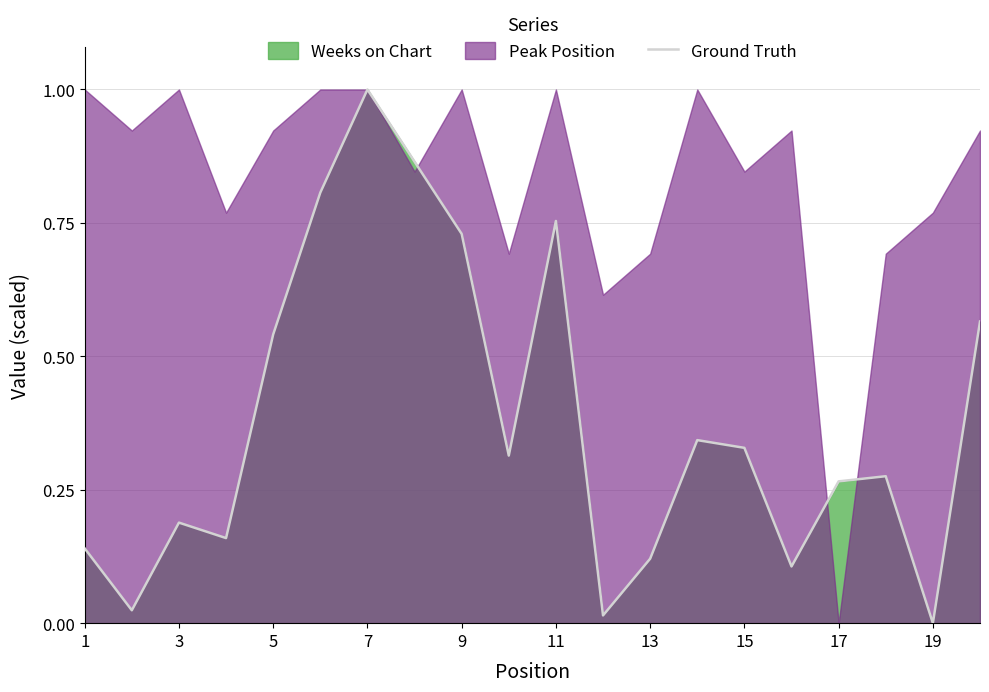

True or false: Ground Truth has a value of 0.1 at 3.

False